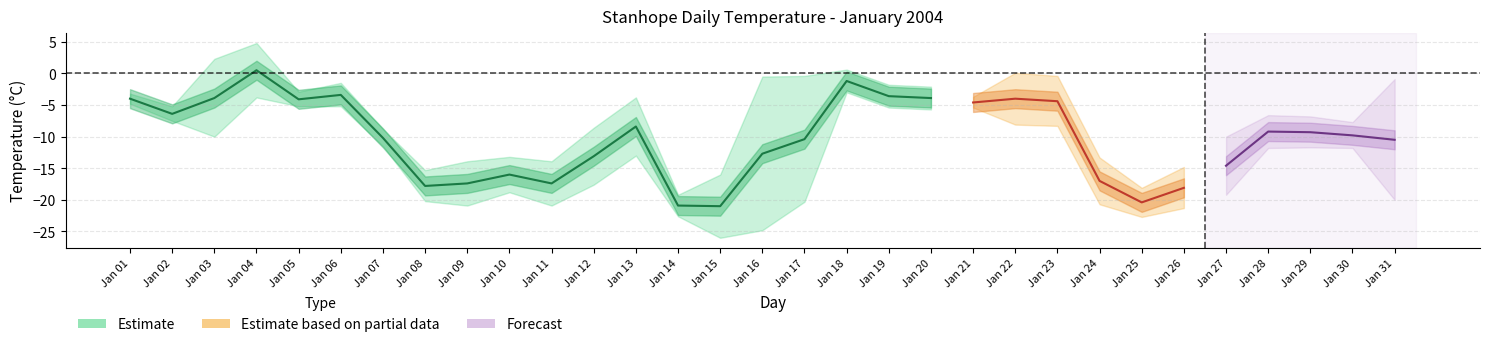

Reading left to right, transcribe all the data shown in this chart.

Max Temp (°C): -3.2	-5.2	2.3	4.8	-2.9	-1.5	-8.8	-15.3	-13.9	-13.2	-13.9	-8.6	-3.8	-19.2	-16.0	-0.5	-0.4	0.6	-1.8	-2.1	-3.7	0.1	-0.4	-13.3	-18.1	-14.8	-10.0	-6.6	-6.8	-7.7	-0.9
Min Temp (°C): -4.8	-7.5	-10.0	-3.8	-5.2	-5.2	-11.5	-20.2	-20.9	-18.8	-20.9	-17.6	-13.0	-22.6	-26.0	-24.8	-20.3	-3.0	-5.4	-5.7	-5.4	-8.1	-8.3	-20.7	-22.7	-21.3	-19.2	-11.8	-11.7	-11.8	-20.0
Mean Temp (°C): -4.0	-6.4	-3.9	0.5	-4.1	-3.4	-10.2	-17.8	-17.4	-16.0	-17.4	-13.1	-8.4	-20.9	-21.0	-12.7	-10.4	-1.2	-3.6	-3.9	-4.6	-4.0	-4.4	-17.0	-20.4	-18.1	-14.6	-9.2	-9.3	-9.8	-10.5